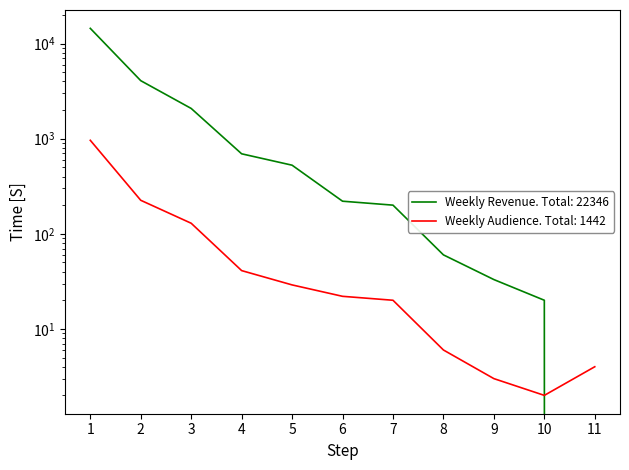

Reading left to right, what are all the values shown in this chart?

Weekly Revenue: 14446	4070	2078	693	526	220	200	60	33	20	0
Weekly Audience: 961	225	129	41	29	22	20	6	3	2	4